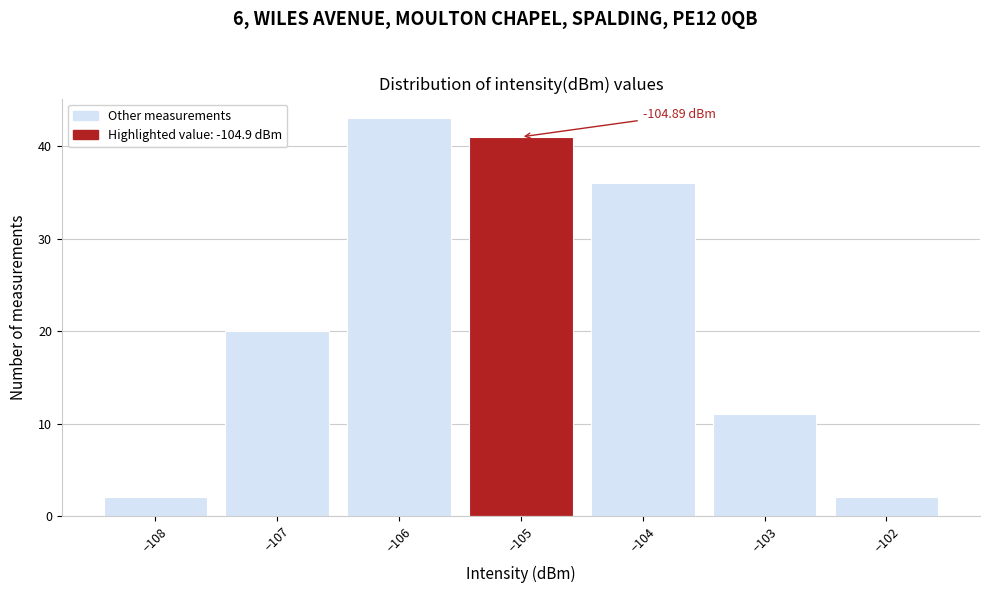

Which range on the x-axis has the tallest bar?

-106.5 to -105.5